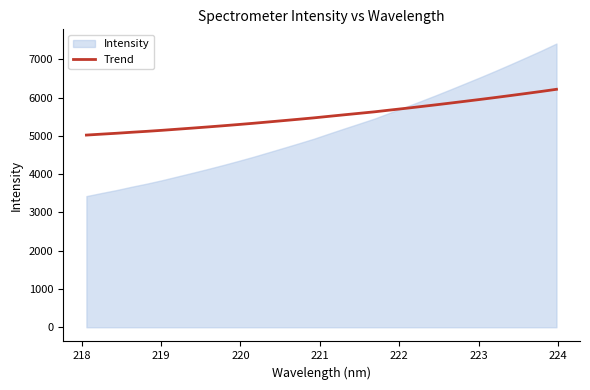

True or false: the data has more than 2 interior local peaks.

False